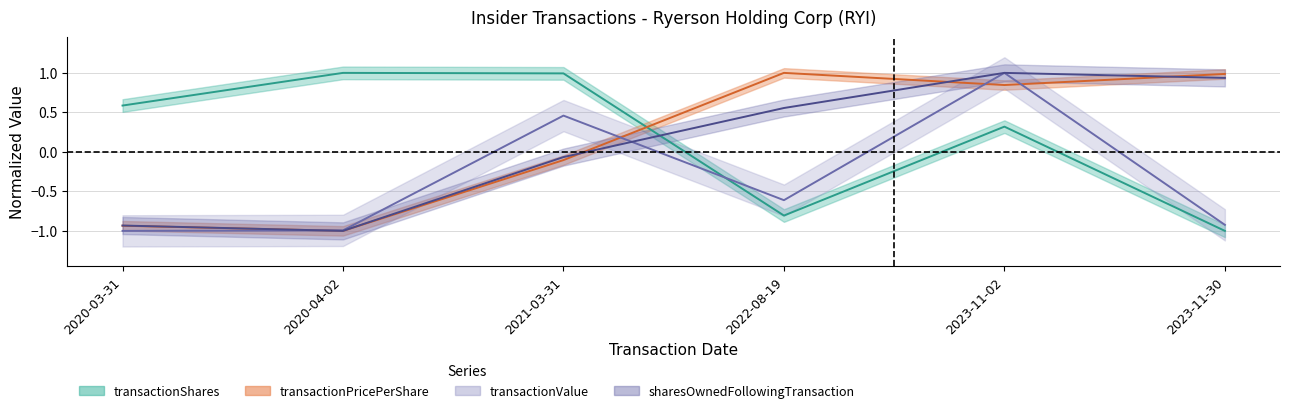

How many values in the transactionValue series exceed 0?

2